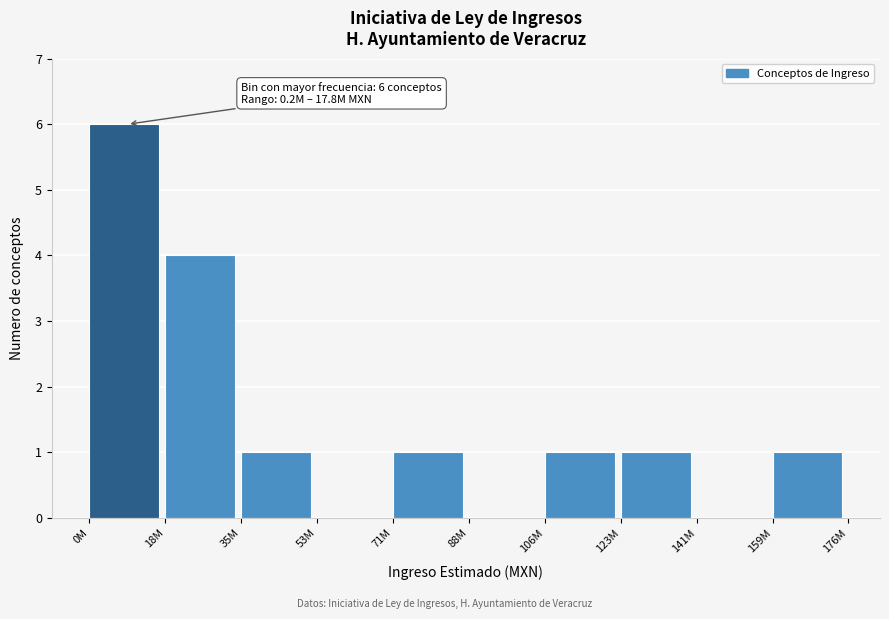

Reading left to right, what are all the values shown in this chart?

0M=6	18M=4	35M=1	53M=0	71M=1	88M=0	106M=1	123M=1	141M=0	159M=1